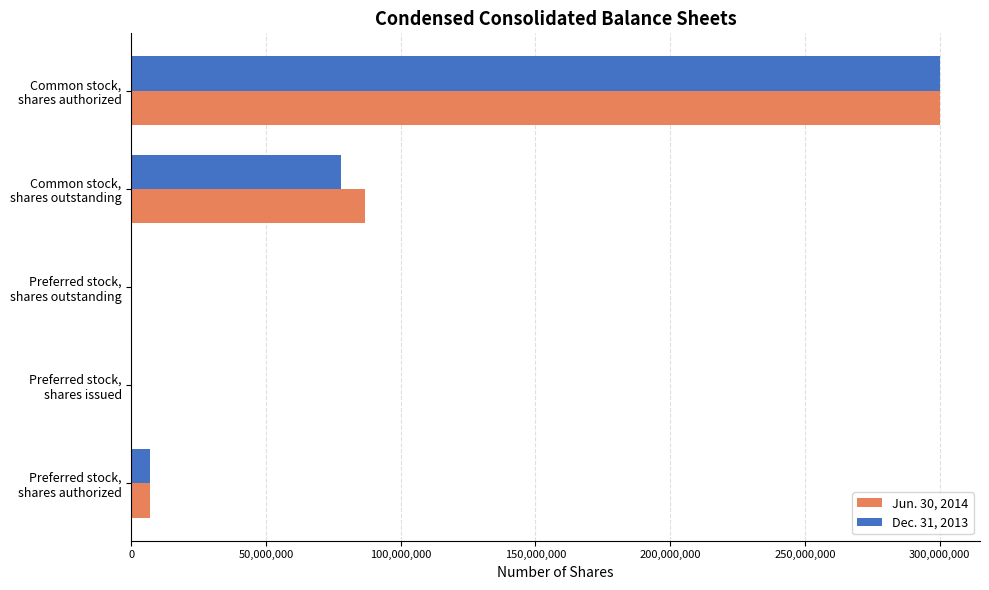

What is the greatest value displayed?

300000000